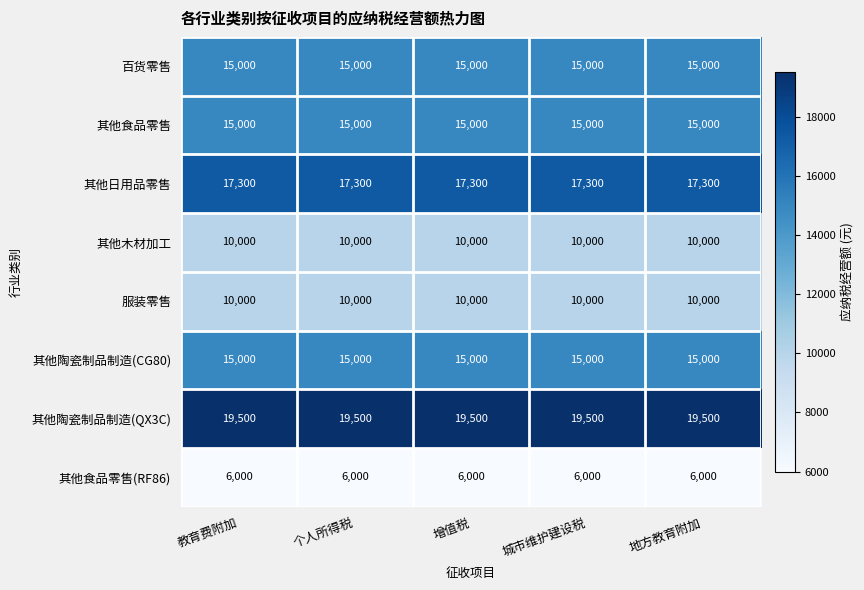

What is the maximum value for 百货零售?

15000